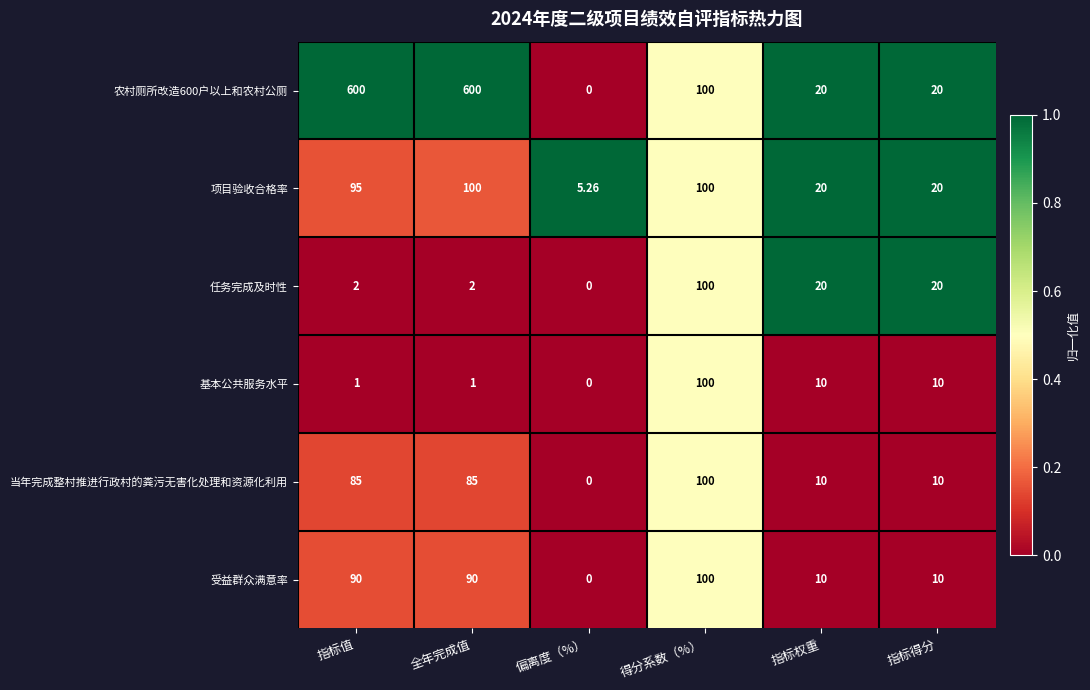

Where does the 农村厕所改造600户以上和农村公厕 series first go above 100?

指标值